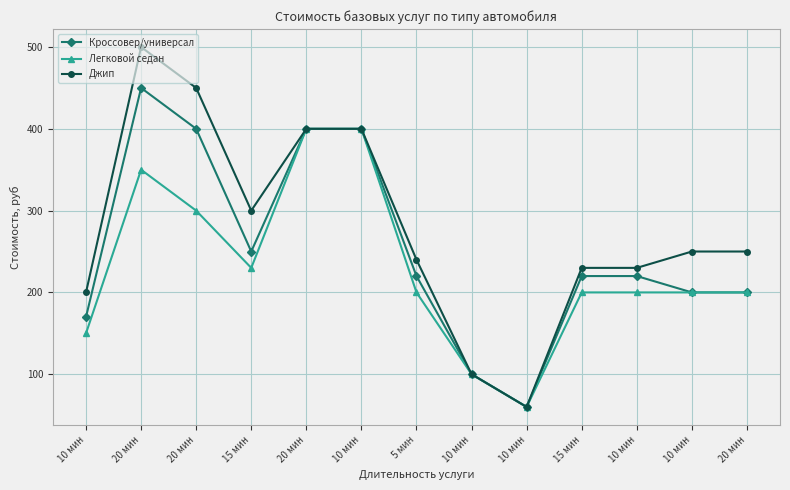

What is the smallest value displayed?

60